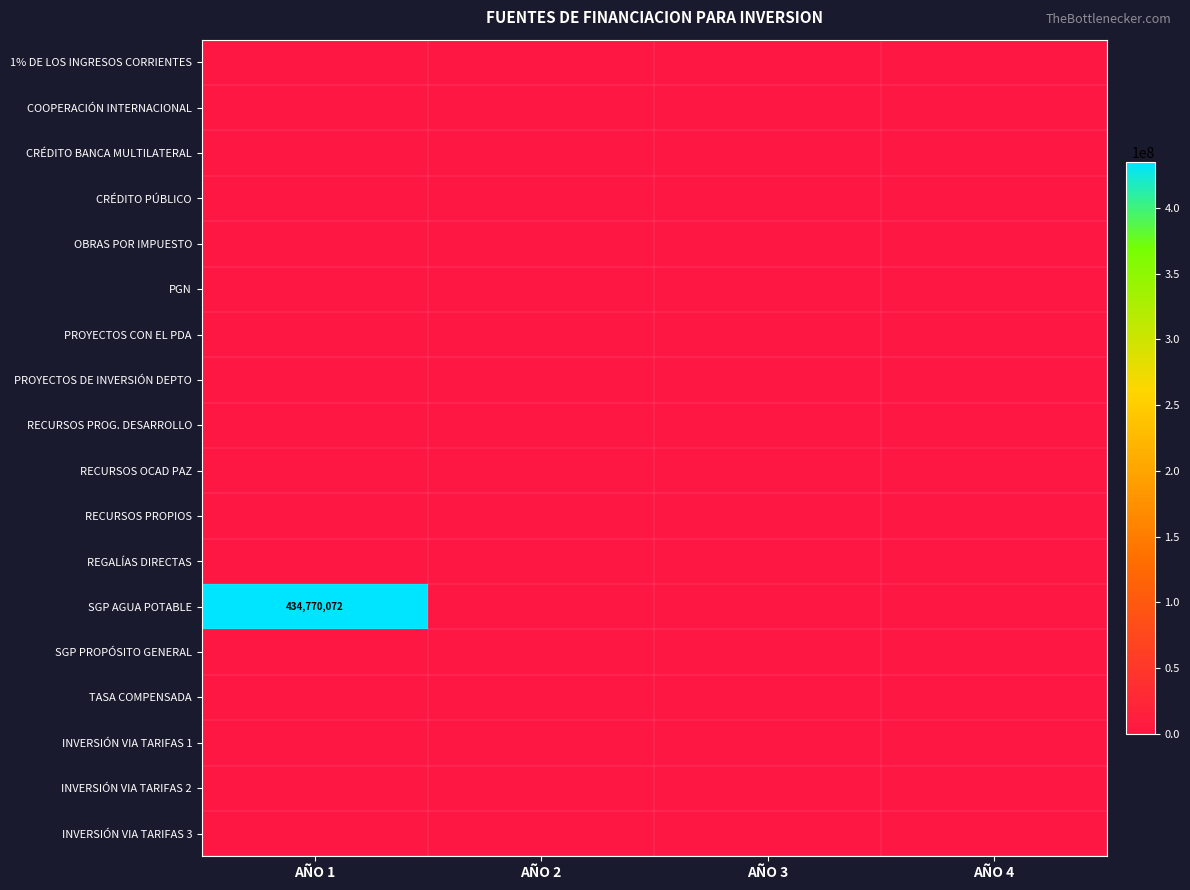

Which series has the largest total across all categories?

SGP AGUA POTABLE